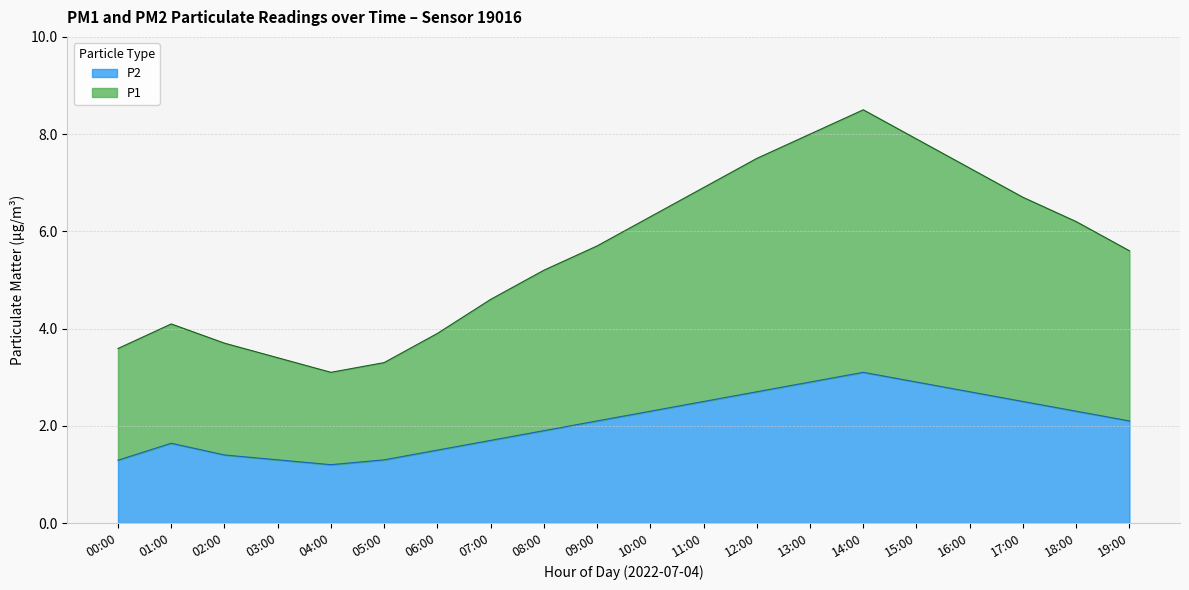

At which category is the sum across all series the highest?

14:00